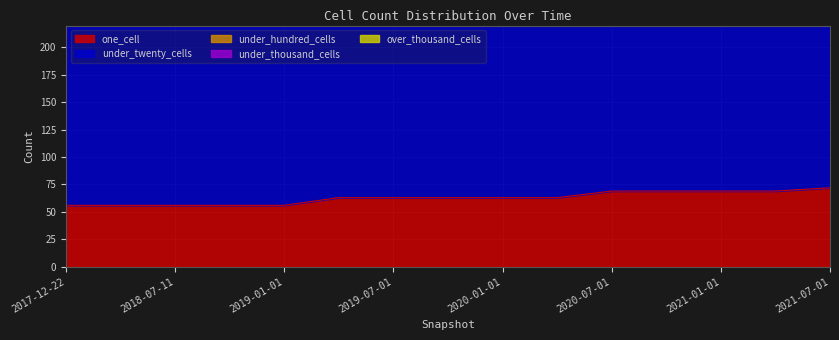

What are all the series names shown in the legend?

one_cell, under_twenty_cells, under_hundred_cells, under_thousand_cells, over_thousand_cells